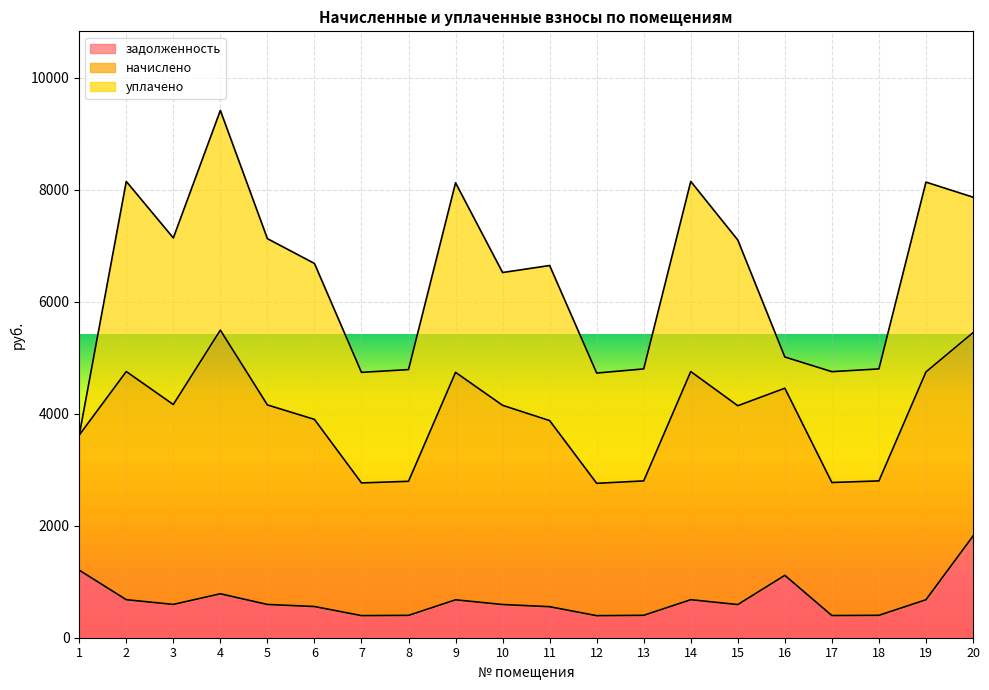

Between 15 and 9, which is larger?

9